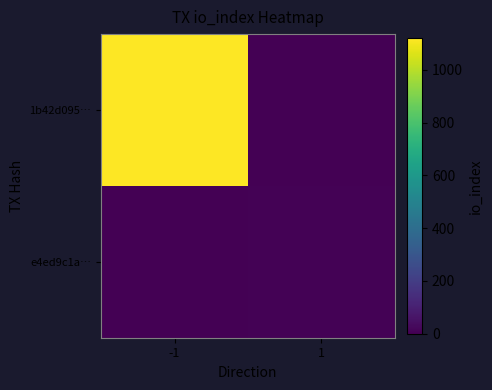

At how many categories does at least one series exceed 1022?

1